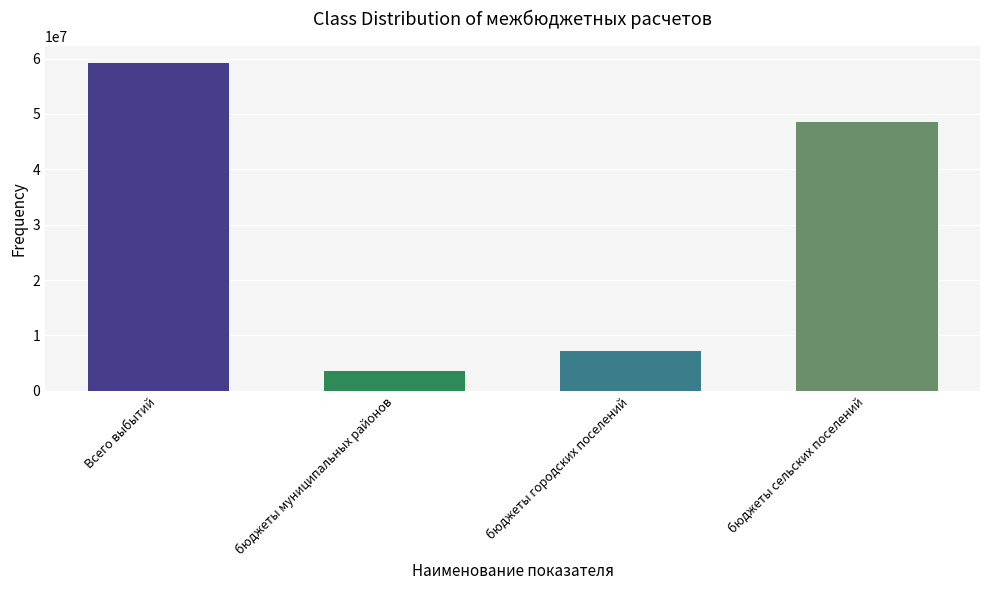

Is it true that the value at бюджеты муниципальных районов is 3567900?

True